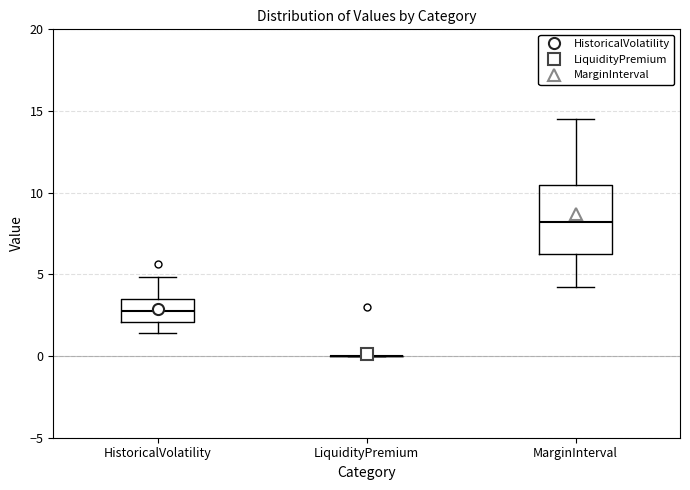

Comparing the boxes themselves (not the whiskers), which one is the tallest?

MarginInterval